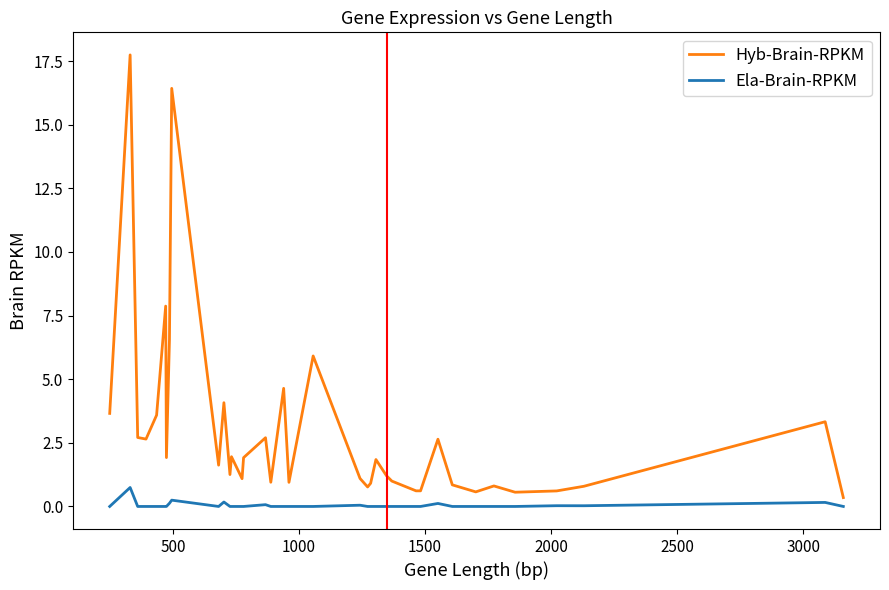

What is the difference between the maximum and minimum values in the Hyb-Brain-RPKM series?

17.4